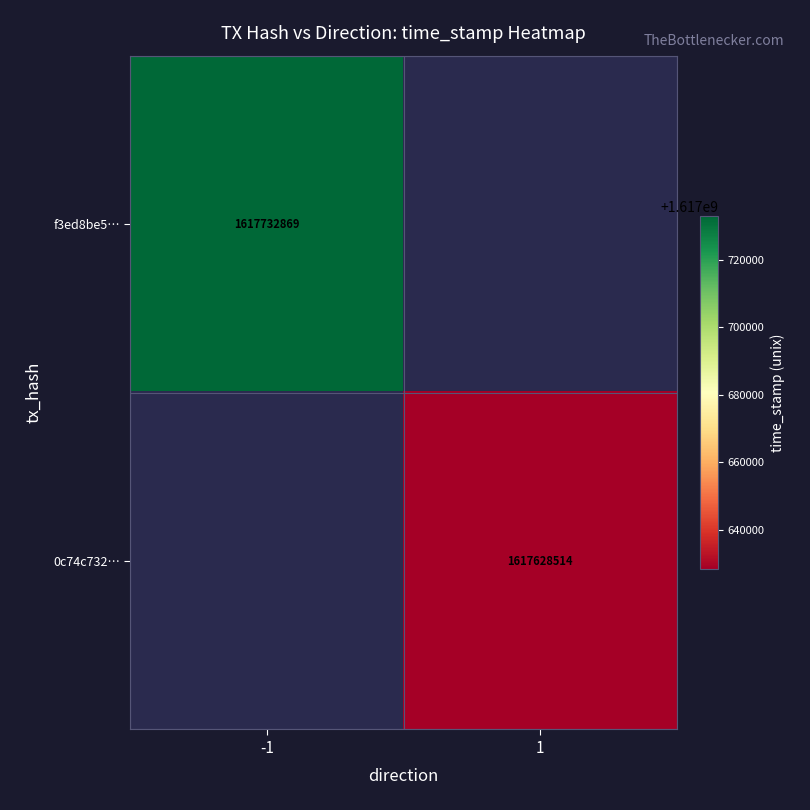

True or false: 0c74c732… has a value of 2520615483.0 at 1.

False